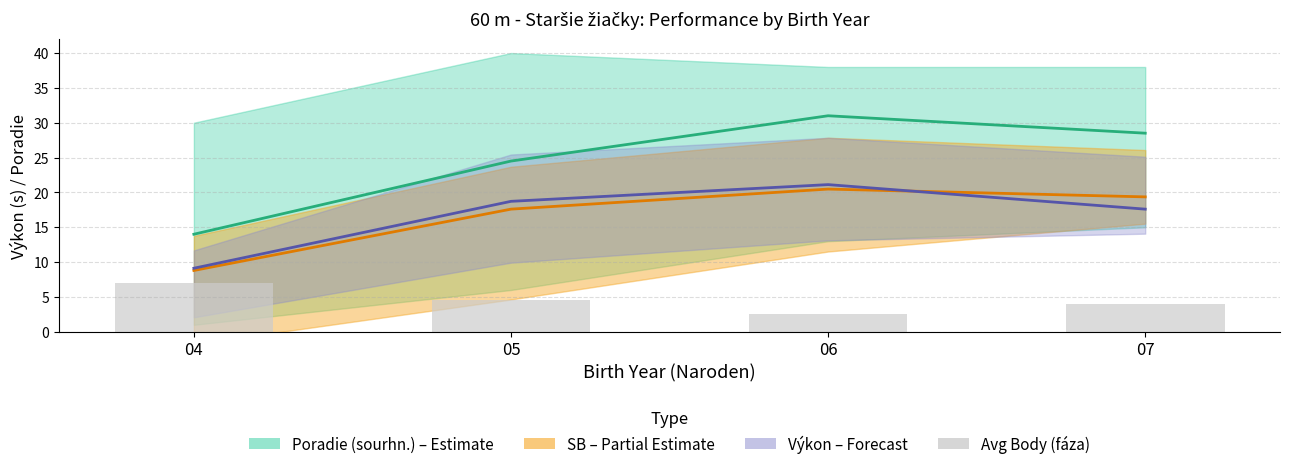

Which category has the lowest value across all series?

06